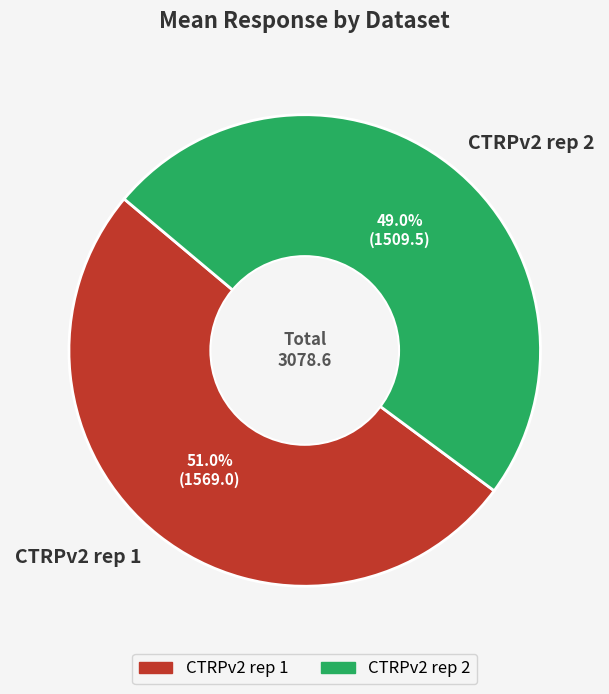

How many slices are in this pie chart?

2